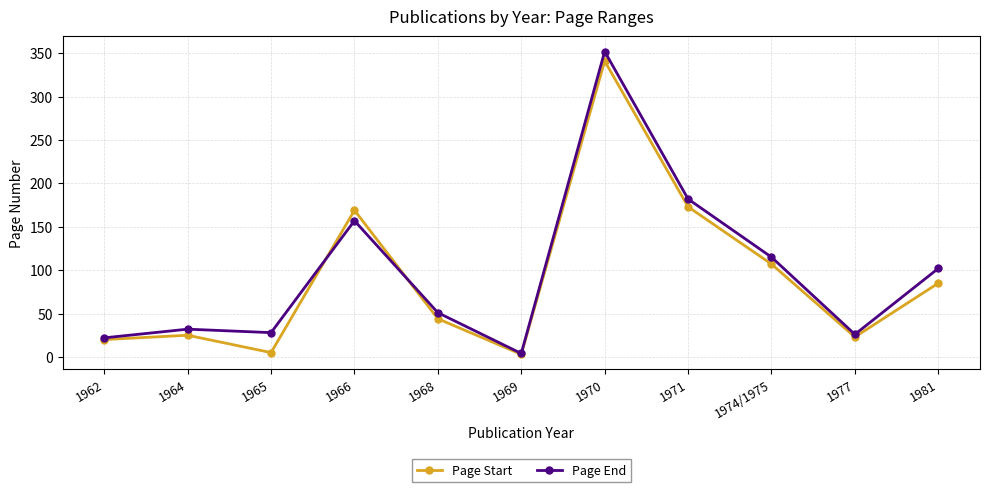

What is the difference between the Page End values at 1965 and 1970?

324